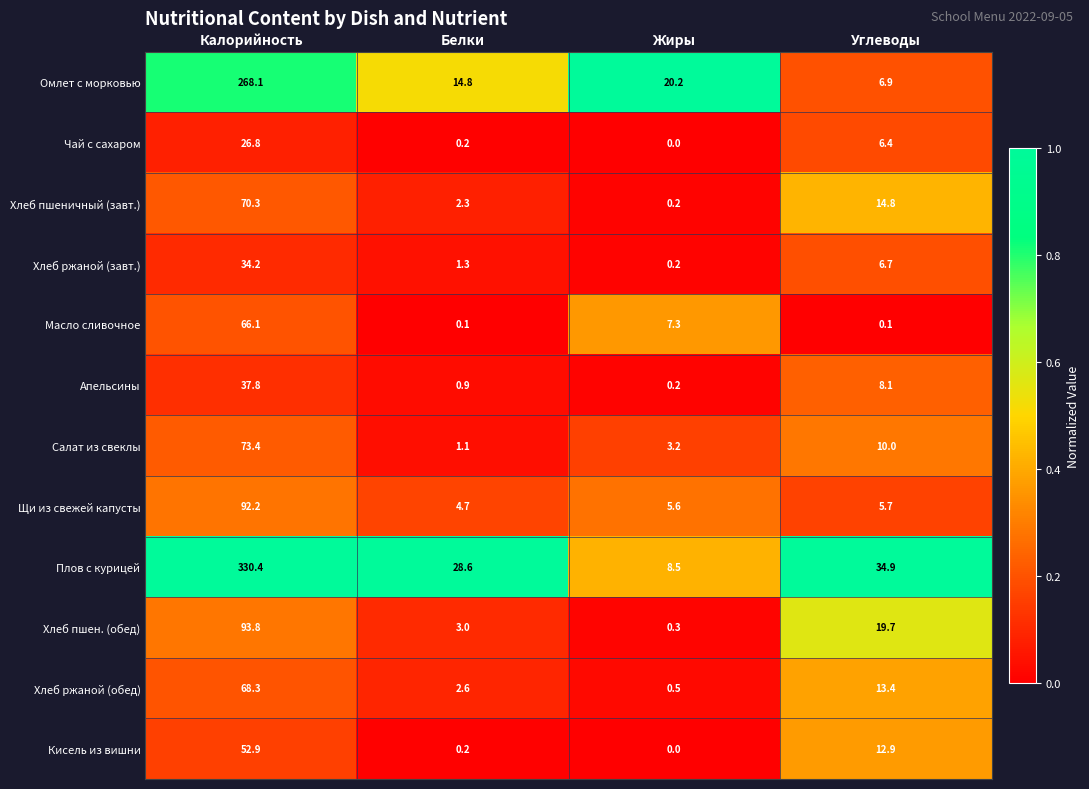

At which category is the sum across all series the highest?

Калорийность